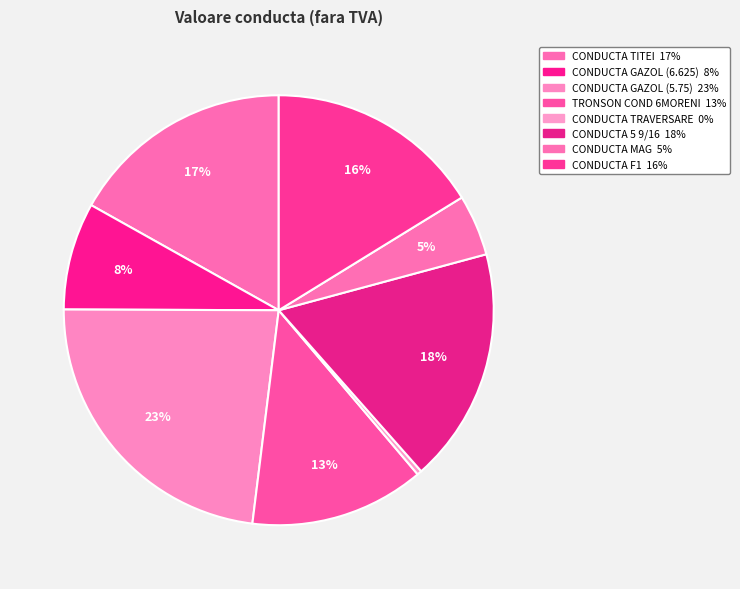

True or false: CONDUCTA GAZOL (6.625) accounts for 21% of the total.

False